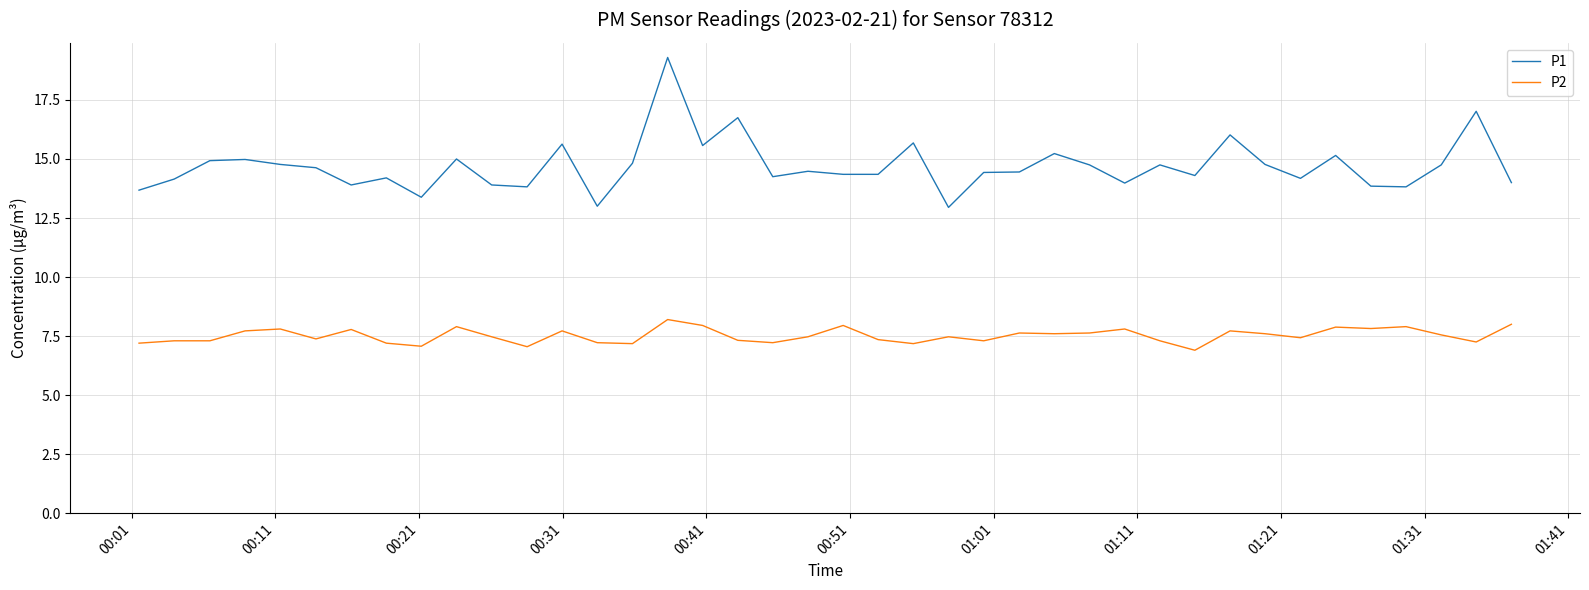

List the series in order of their overall mean, highest first.

P1, P2